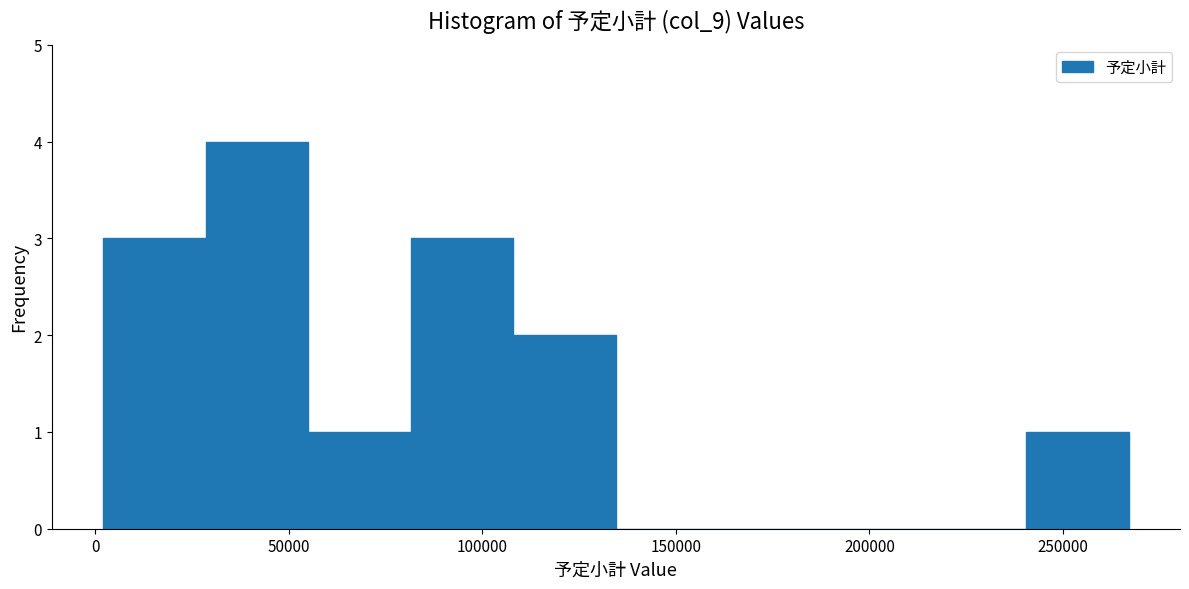

What is the height of the bar covering 55000 to 81500 on the x-axis? Neither the bar edges nor the heights are printed on the chart, so give them approximately, as read against the axes.

1